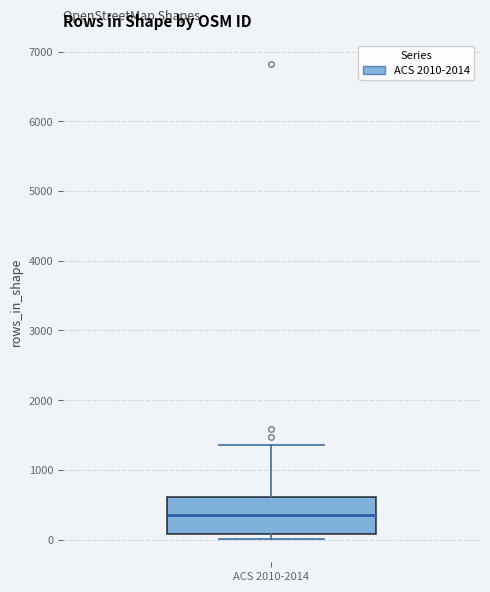

Transcribe this box plot: give where the median line is, the range the box spans, and where the two whiskers end, as read against the y-axis. The values are not printed on the chart, so give them approximately, as read against the axis.

median 400, box 100 to 600, whiskers 0 to 1400